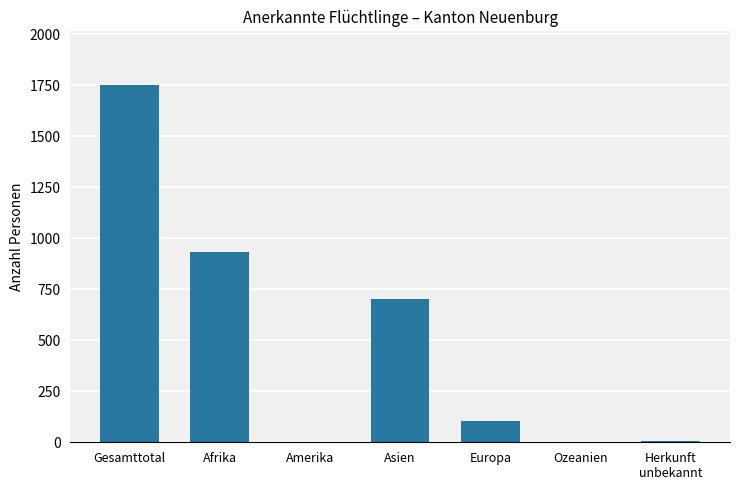

What is the change in value from Europa to Ozeanien?

-105